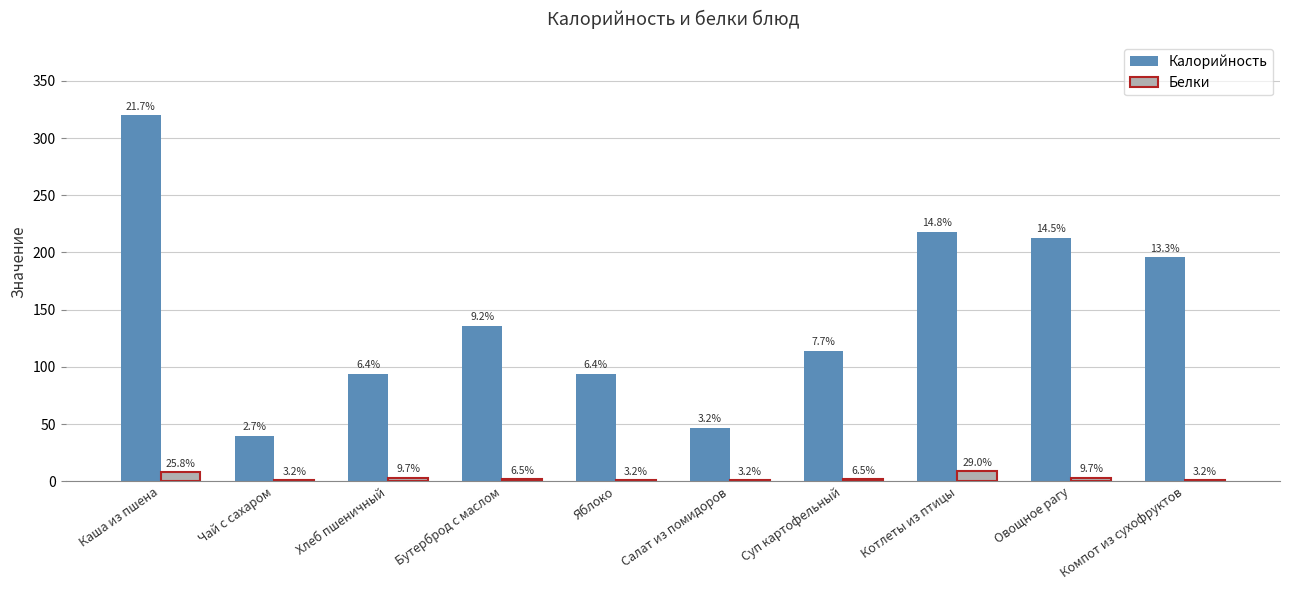

Reading right to left, extract all data points from this chart.

Калорийность: 196	213	218	114	47	94	136	94	40	320
Белки: 1	3	9	2	1	1	2	3	1	8